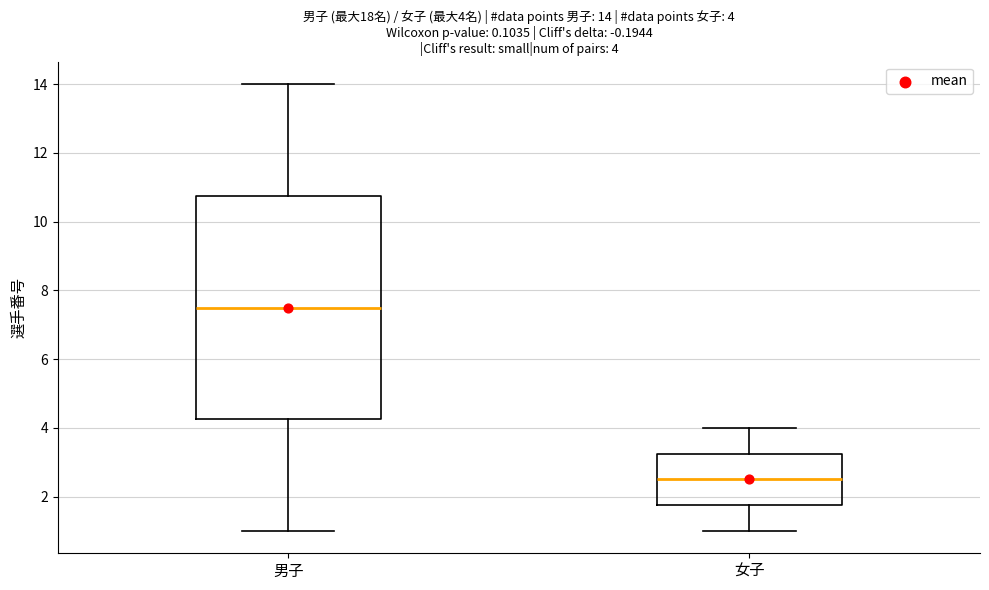

Which box is the tallest, from its lower edge to its upper edge?

男子